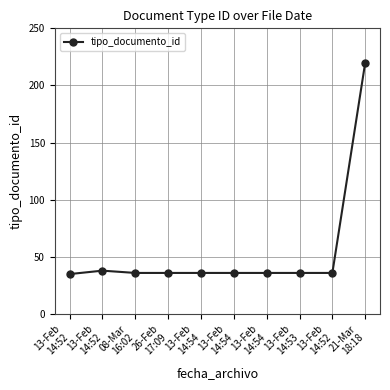

What is the label of the 5th point from the right?

13-Feb
14:54